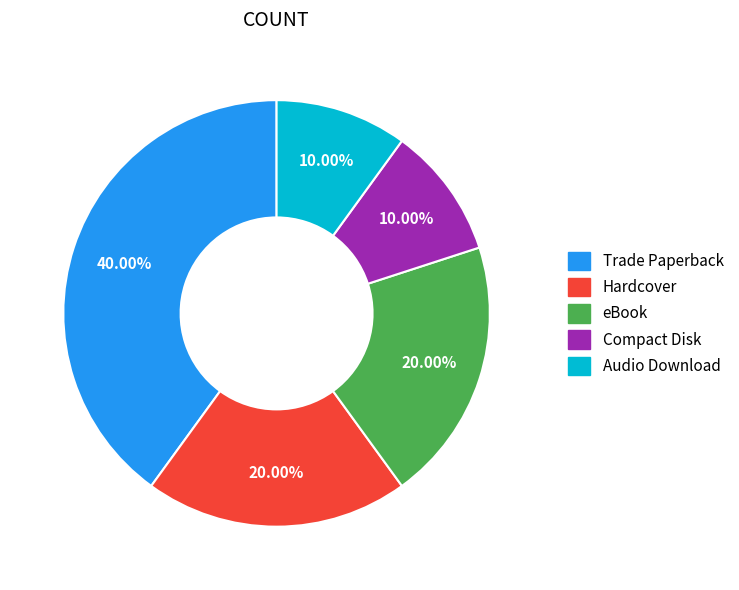

Is there any slice that represents more than half of the pie?

No